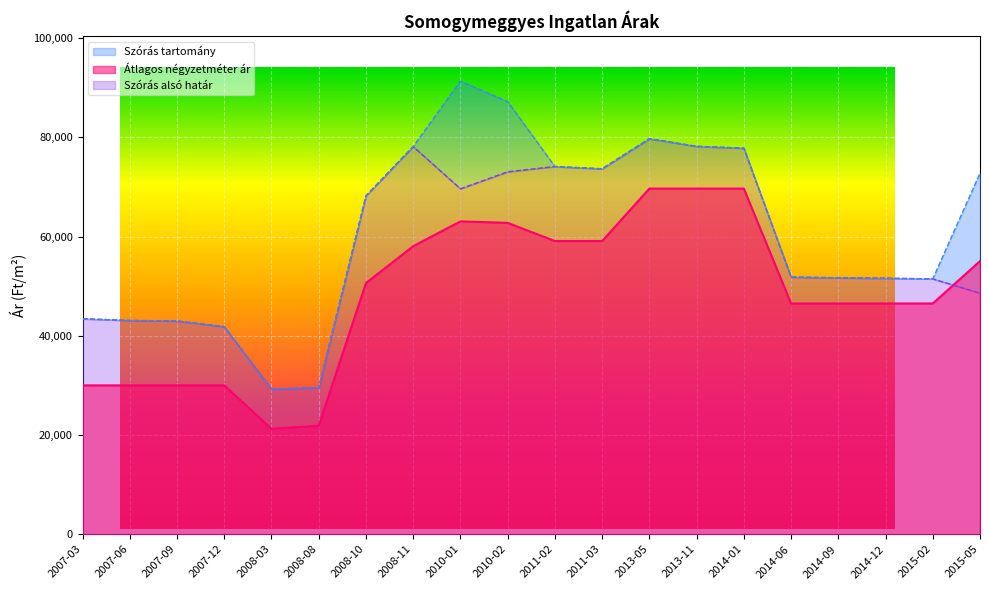

How many distinct data groups are displayed?

3